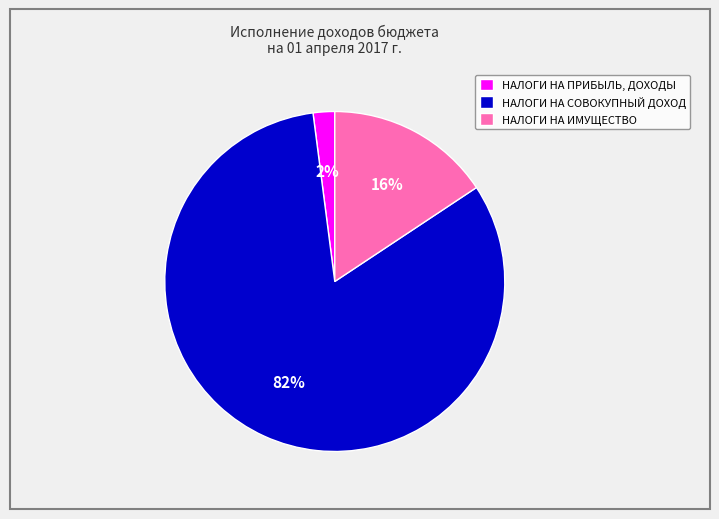

To the nearest percent, what percentage of the pie is НАЛОГИ НА СОВОКУПНЫЙ ДОХОД?

82%